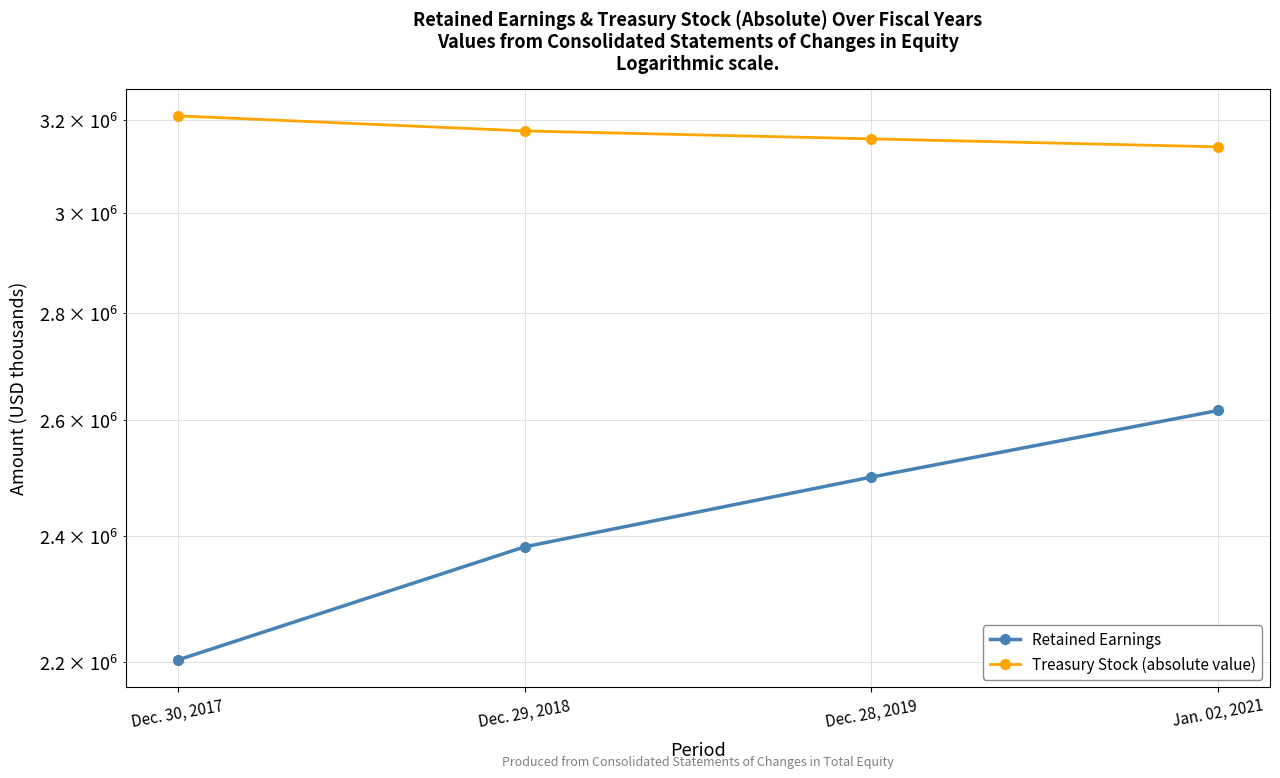

What position from the right is Jan. 02, 2021?

1